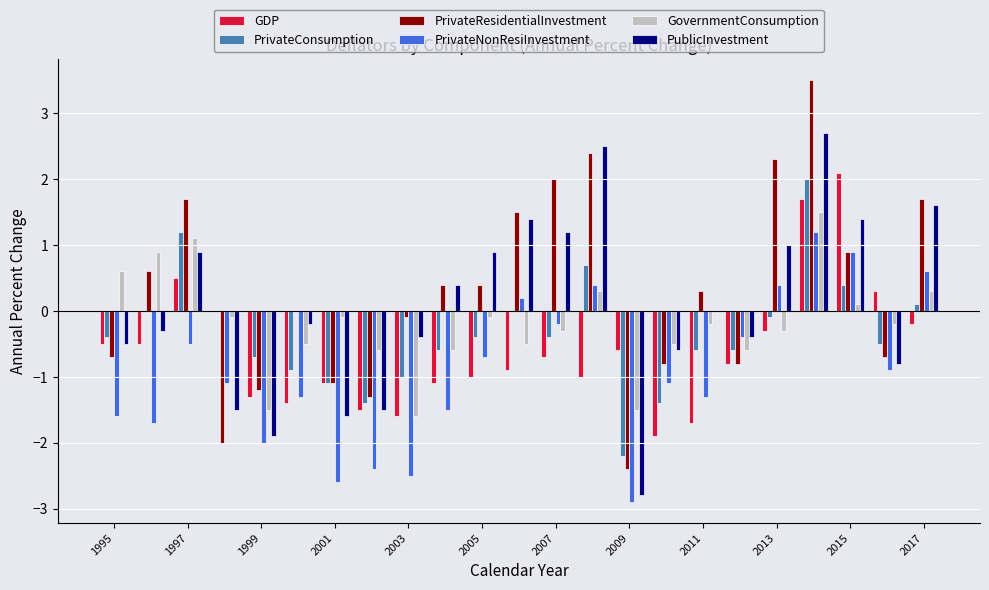

Which series has the largest total across all categories?

PrivateResidentialInvestment